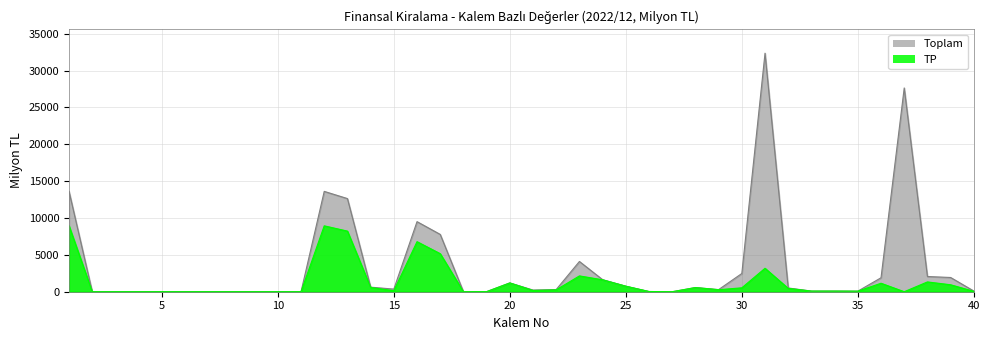

True or false: TP and Toplam cross at least once.

False